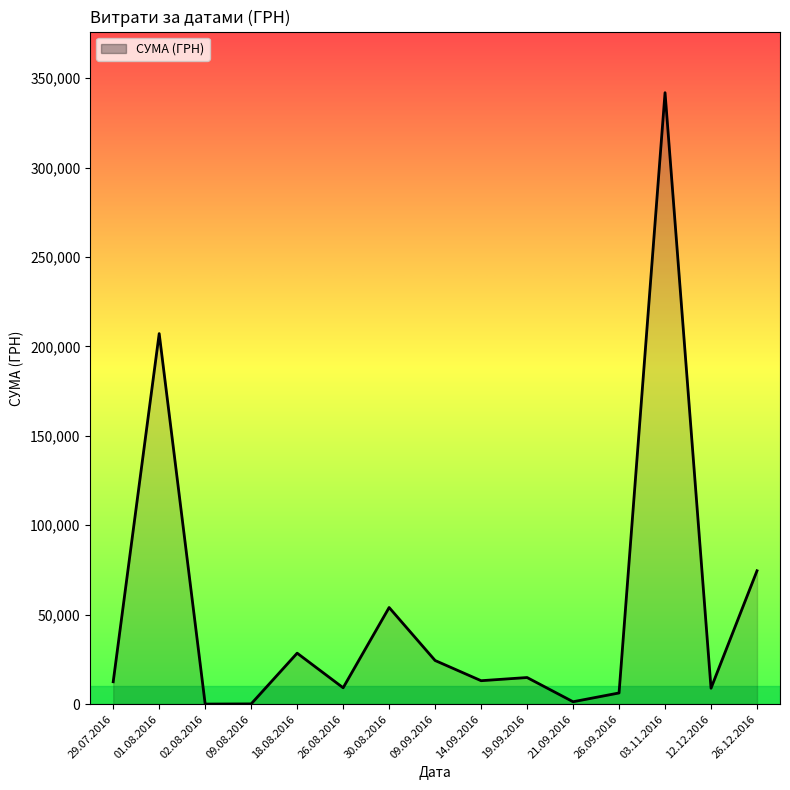

What is the greatest value displayed?

341851.2